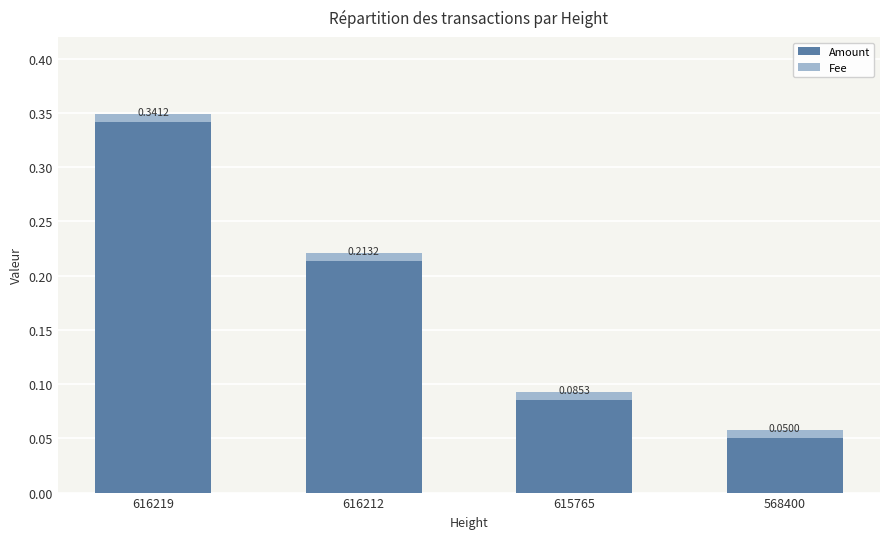

Does the chart contain stacked bars?

Yes